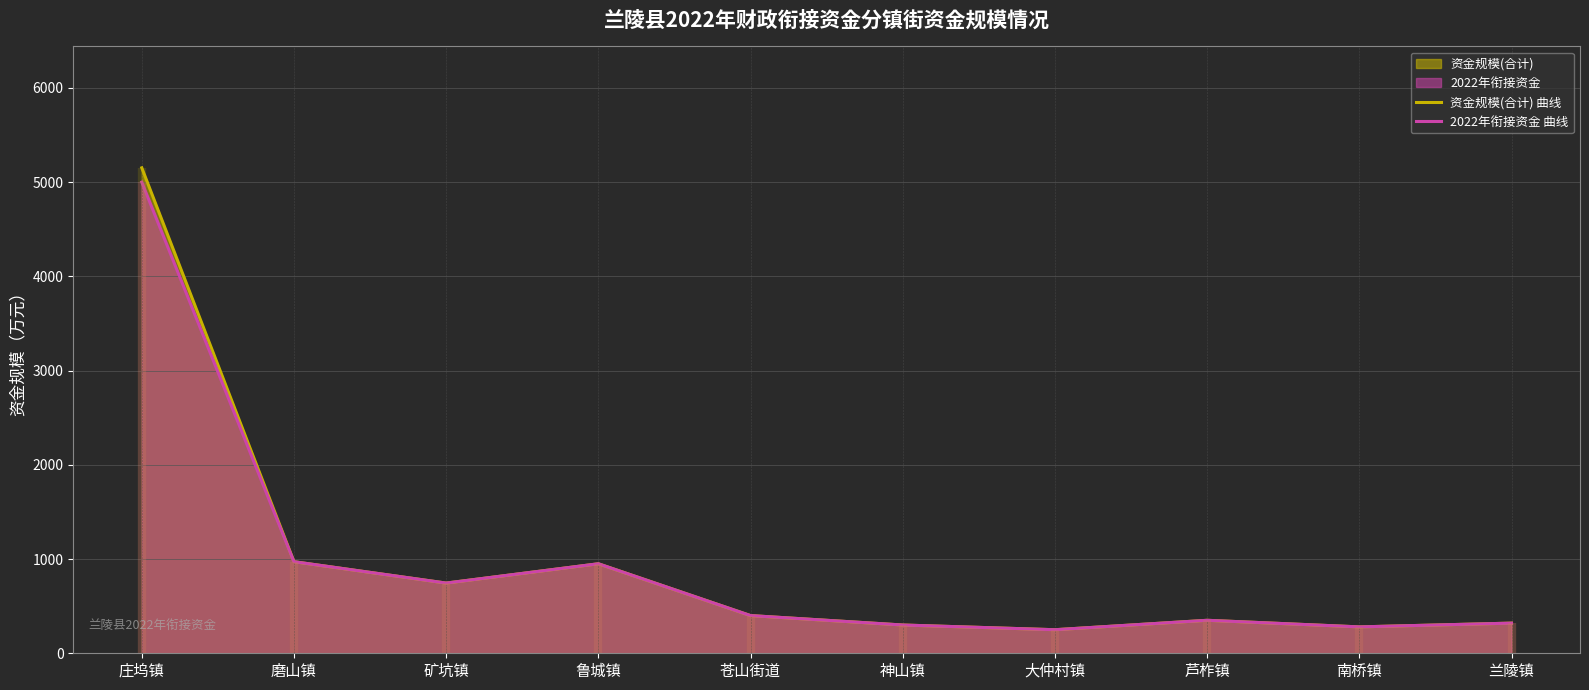

Reading left to right, transcribe all the data shown in this chart.

资金规模(合计) 曲线: 5152	972	745	950	400	300	250	350	280	320
2022年衔接资金 曲线: 5000	972	745	950	400	300	250	350	280	320